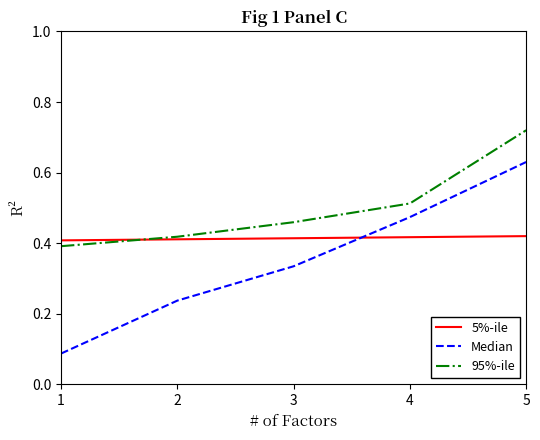

Which series has the largest range (max minus min)?

Median